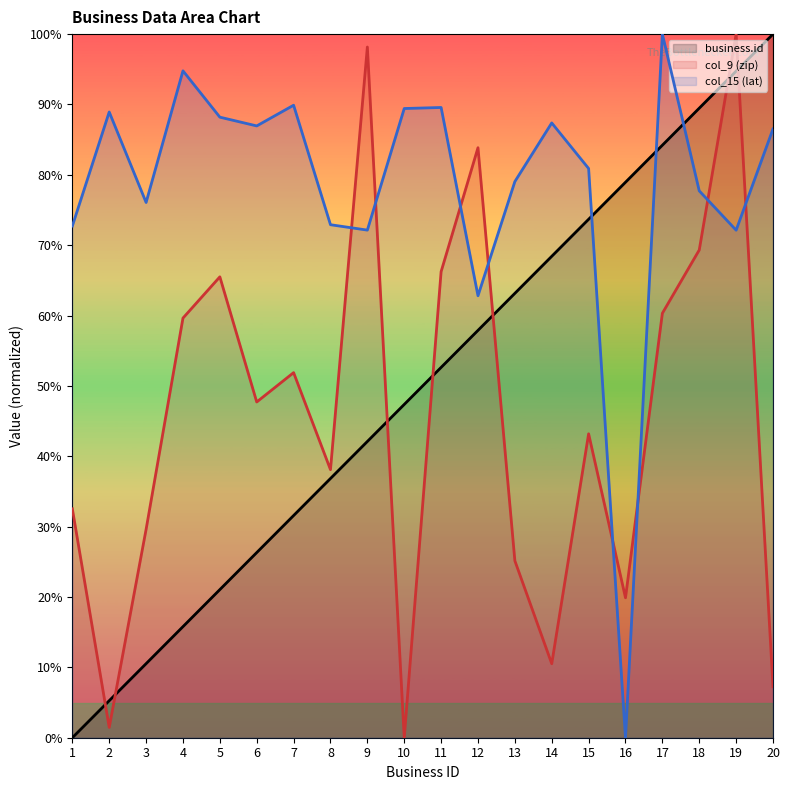

True or false: business.id (line) has more than 1 points higher than both neighbors.

False